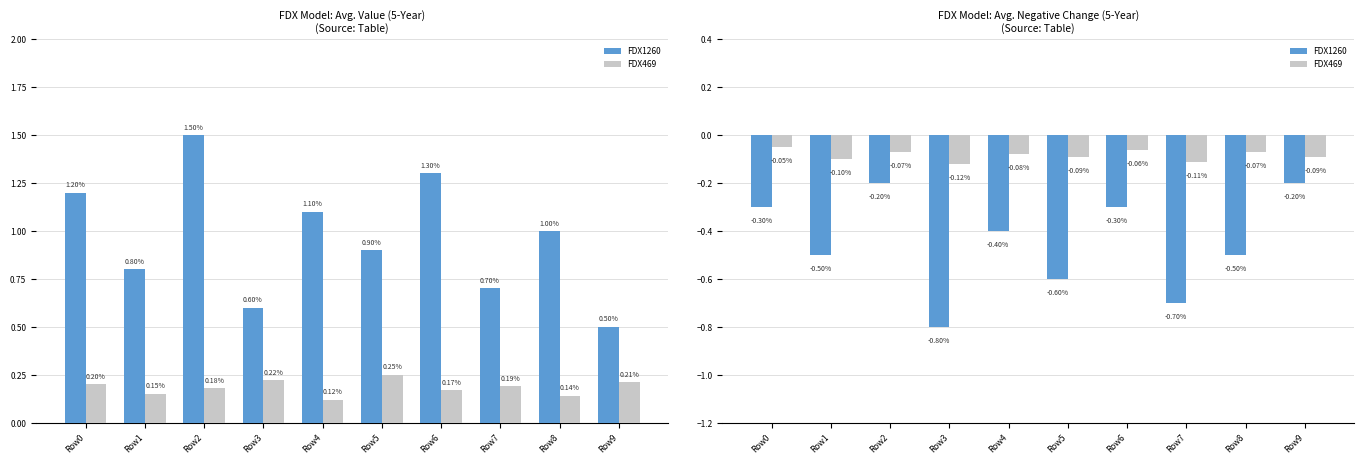

Count the number of data series in this chart.

2